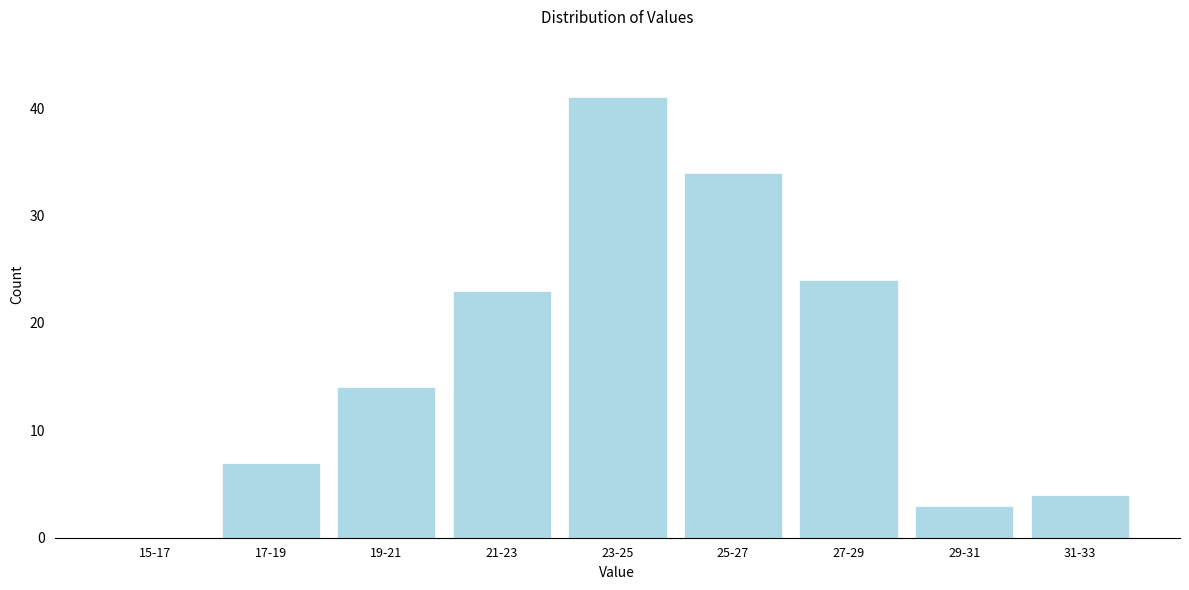

Reading right to left, what are all the values shown in this chart?

31-33=4	29-31=3	27-29=24	25-27=34	23-25=41	21-23=23	19-21=14	17-19=7	15-17=0